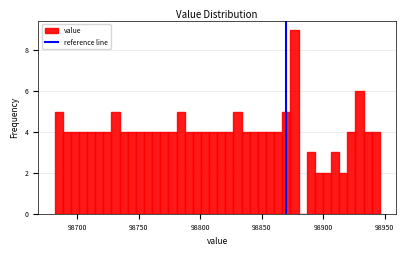

Around what value on the x-axis is the tallest bar? Give the approximate position of its centre, as read against the axis.

98875